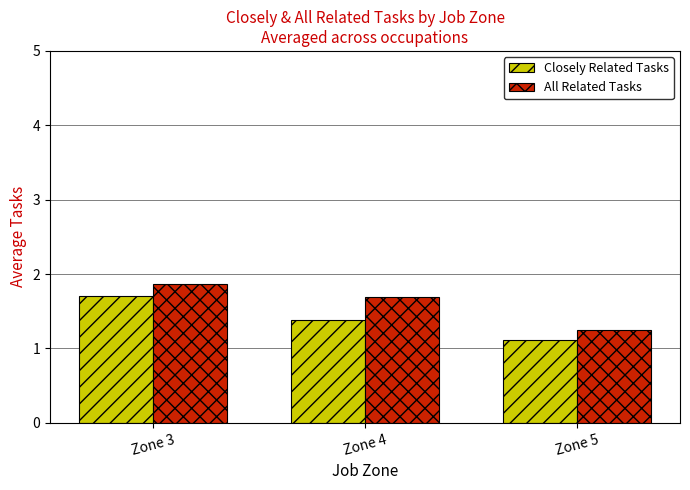

What is the maximum value shown in the chart?

1.9